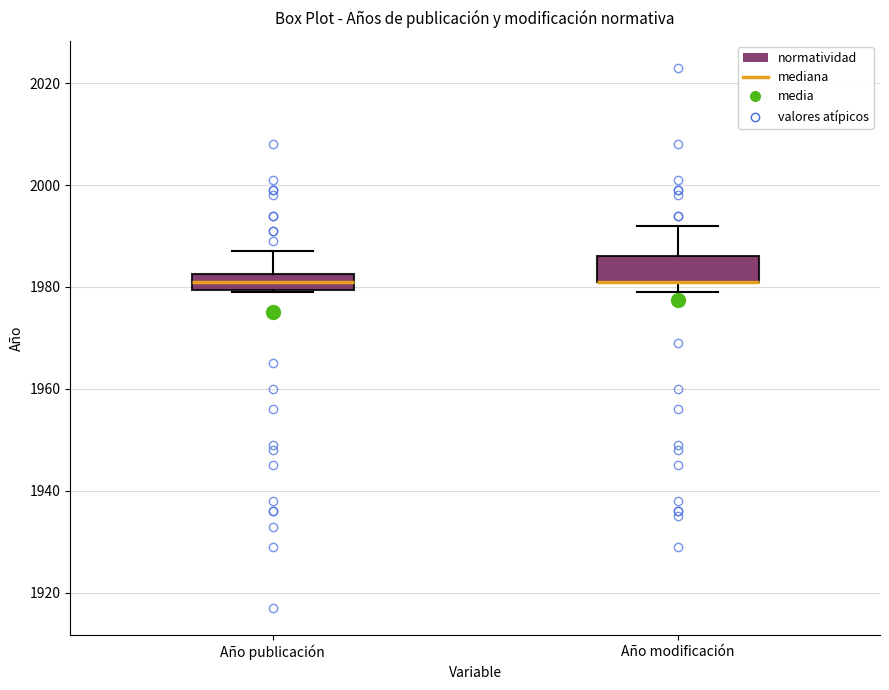

Reading left to right, transcribe this box plot: for each box, give where its median line is, the range the box spans, and where its two whiskers end, as read against the y-axis. The values are not printed on the chart, so give them approximately, as read against the axis.

Año publicación: median 1982 (inside the box), box 1980 to 1982, whiskers 1980 to 1988
Año modificación: median 1982 (drawn on the box's lower edge), box 1982 to 1986, whiskers 1980 to 1992